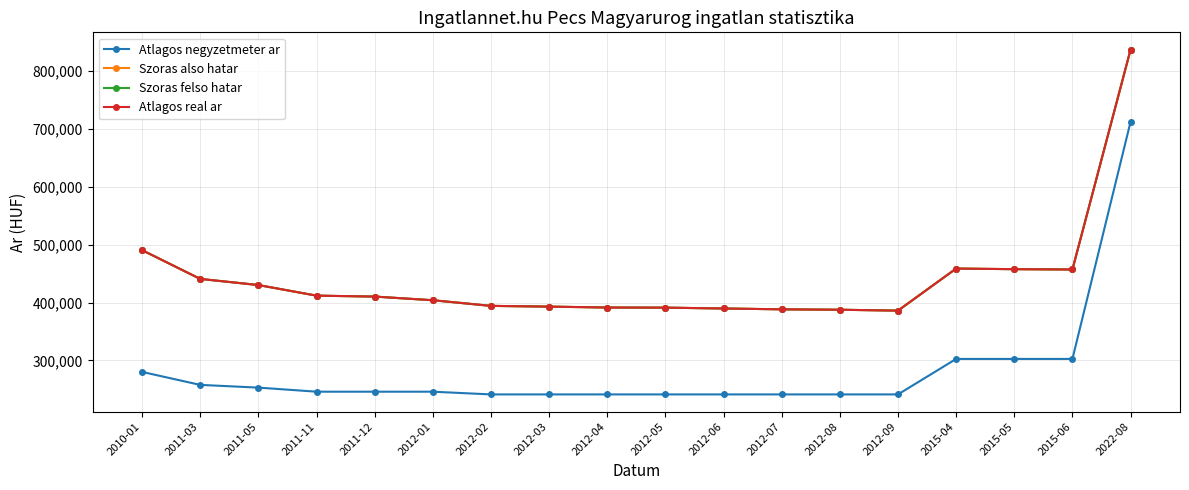

What is the difference between the maximum and minimum values in the Atlagos real ar series?

451237